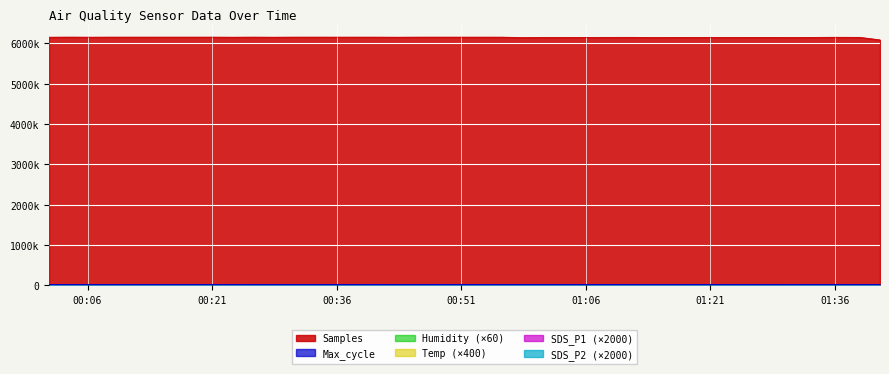

True or false: Temp has a value of 20.7 at 17.

False